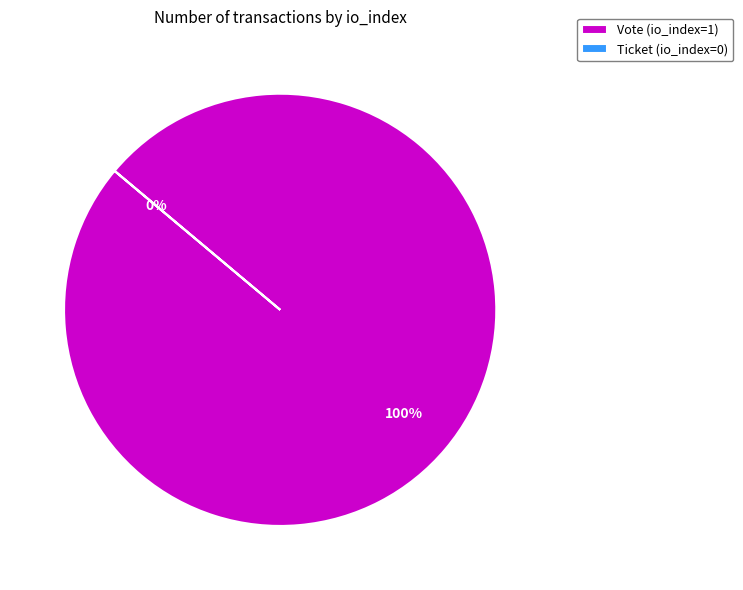

Which category has the biggest portion of the pie?

Vote (io_index=1)